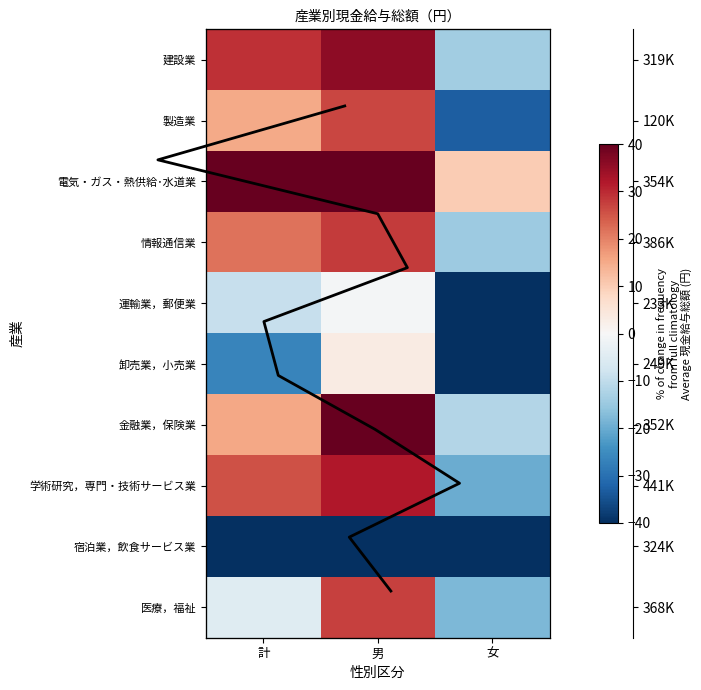

Rank the series at 女 from lowest to highest value.

宿泊業，飲食サービス業, 卸売業，小売業, 運輸業，郵便業, 製造業, 学術研究，専門・技術サービス業, 医療，福祉, 情報通信業, 建設業, 金融業，保険業, 電気・ガス・熱供給･水道業